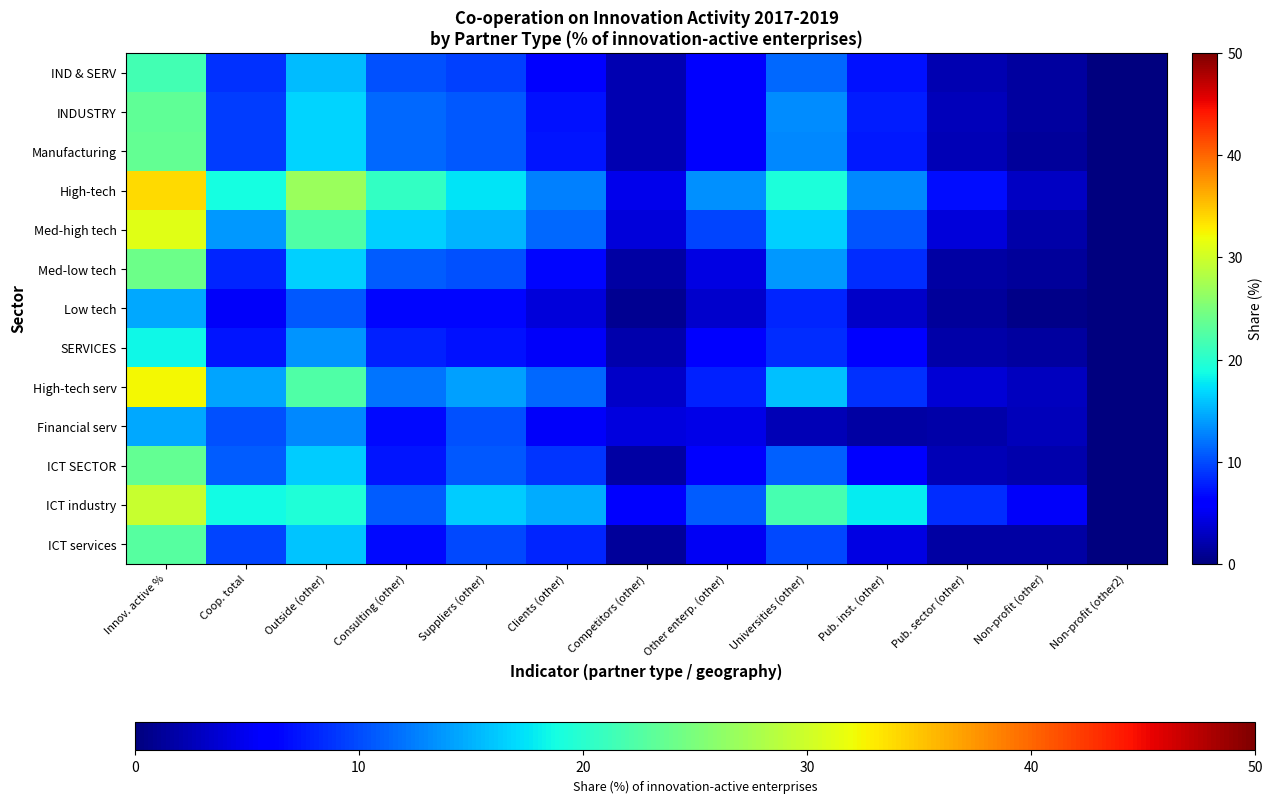

Between Suppliers (other) and Other enterp. (other), which is larger?

Suppliers (other)